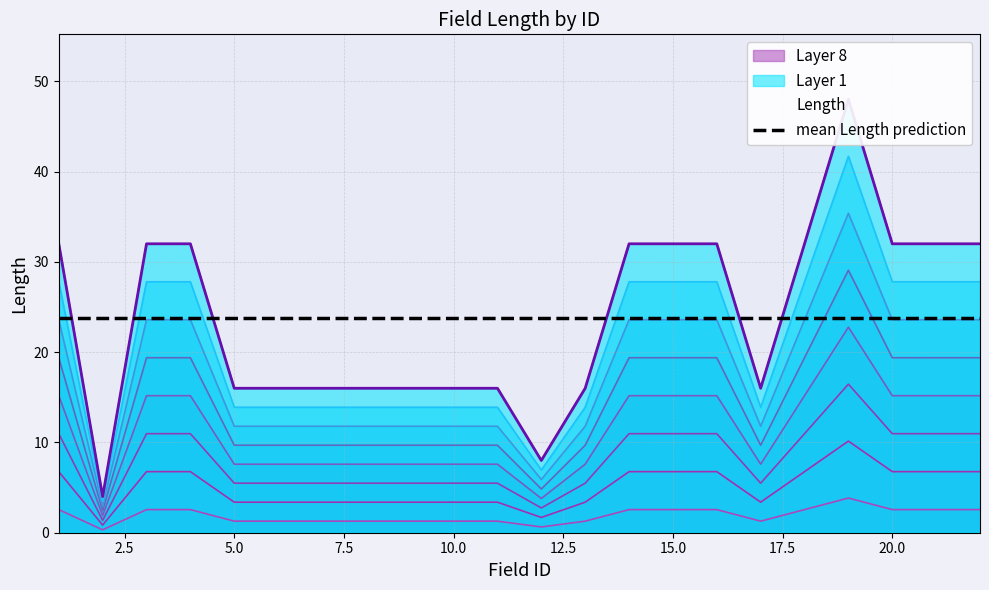

True or false: the data shows 4.8 at 1.

False